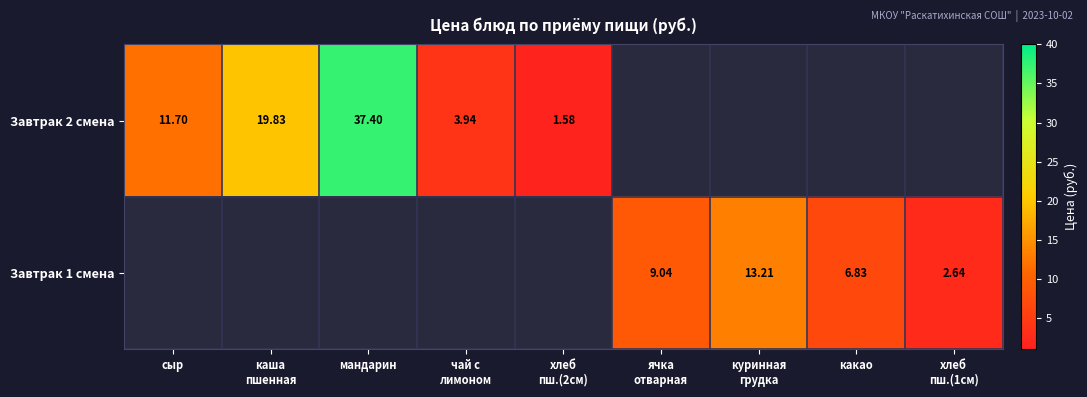

Is the value of Завтрак 1 смена at хлеб пш.(2см) greater than the value of Завтрак 2 смена at каша пшенная?

No